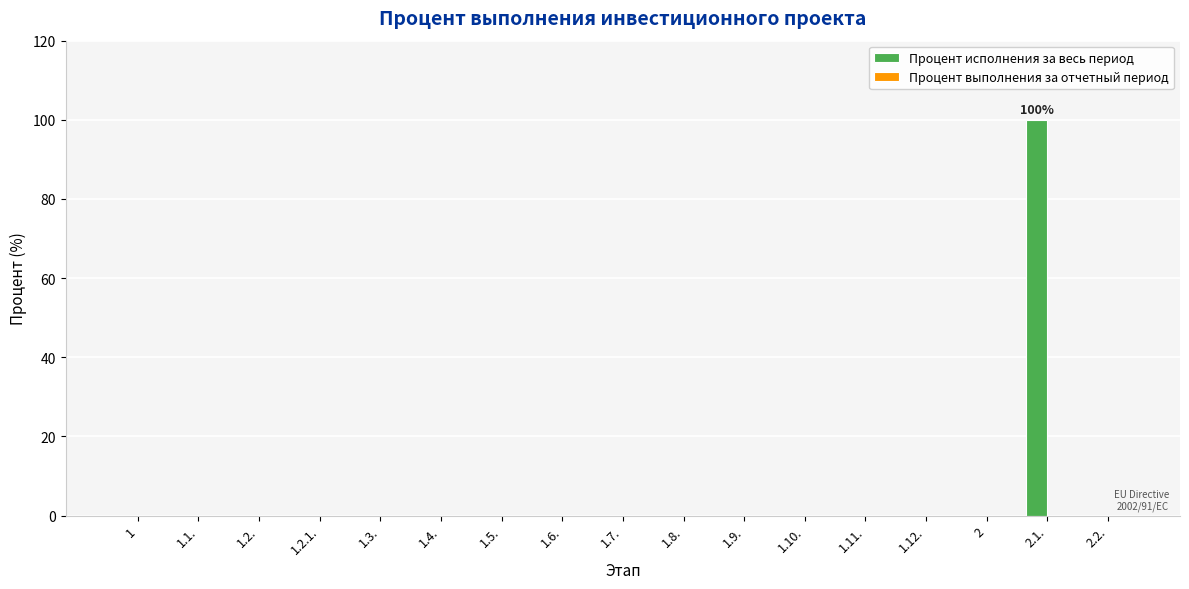

Which label corresponds to the largest value in the chart?

2.1.